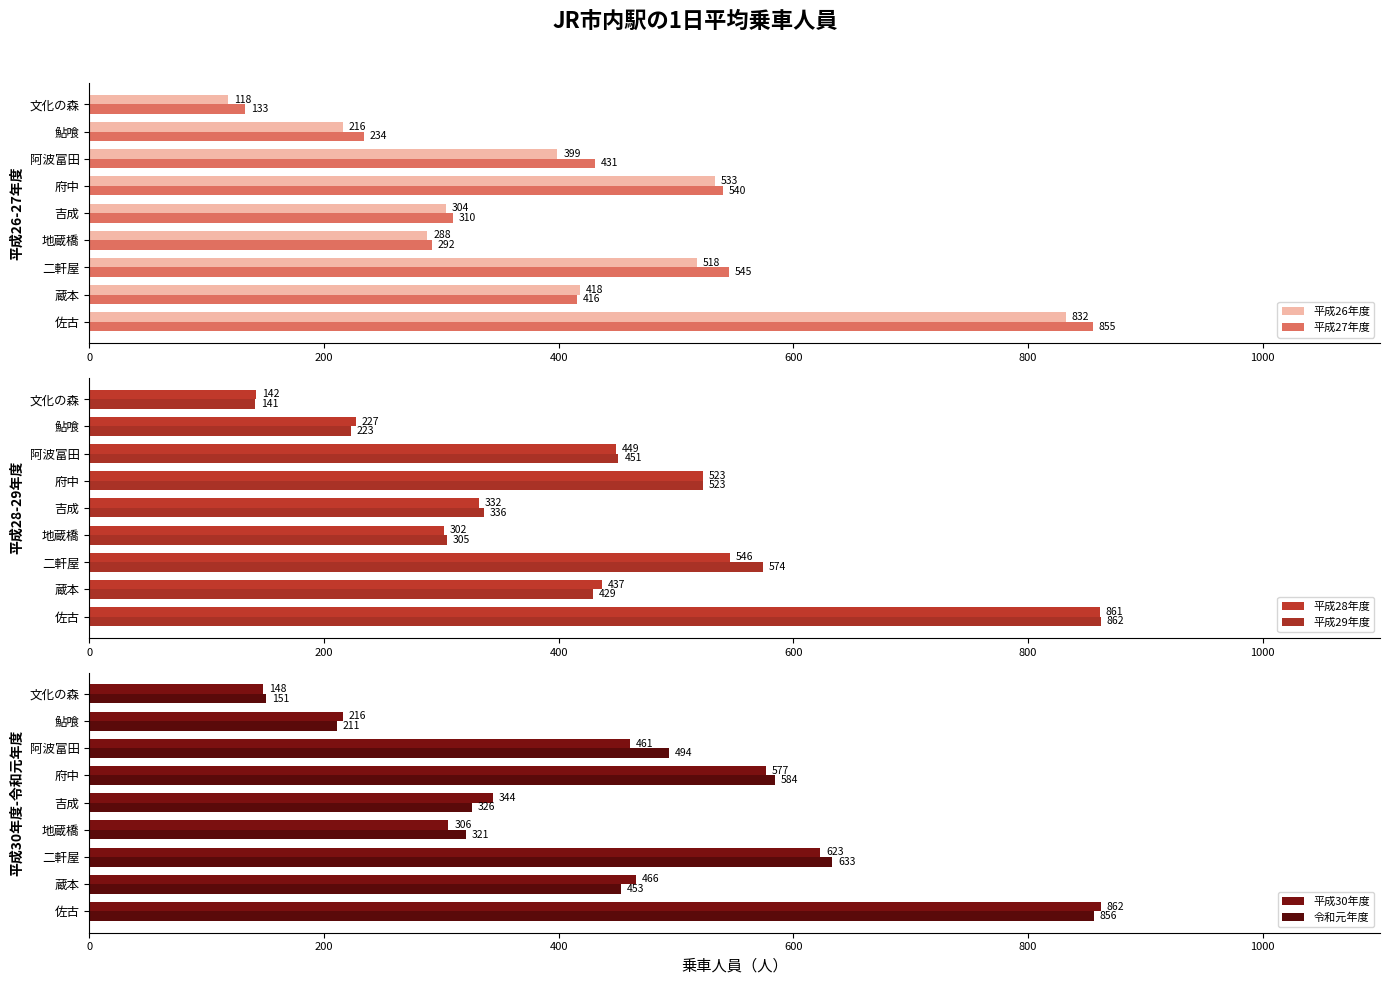

What is the difference between the second highest and second lowest values in the 平成26年度 series?

317